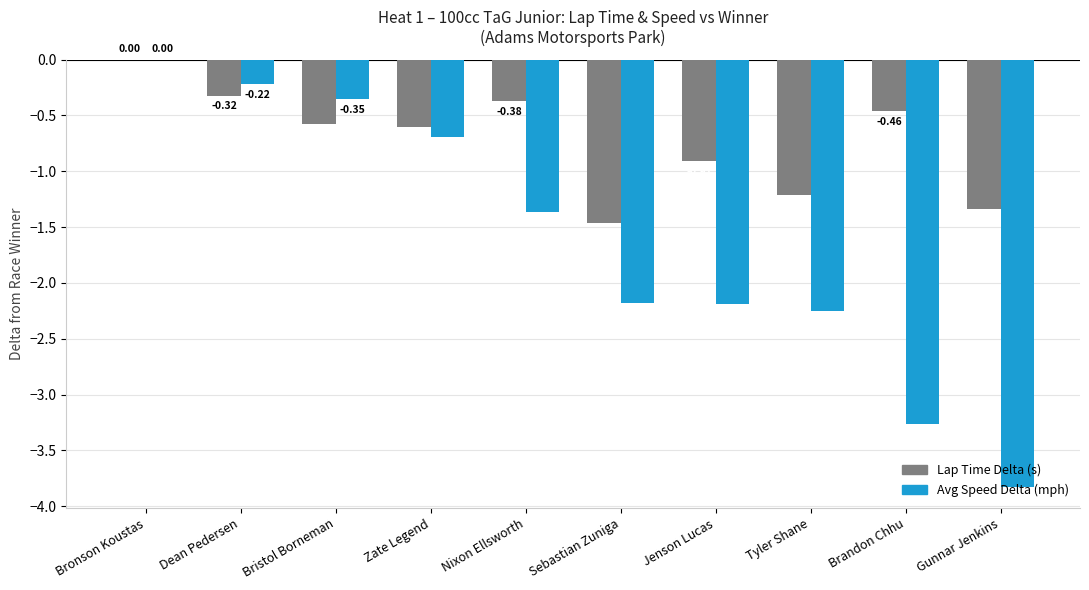

Is the value of Lap Time Delta (s) at Bronson Koustas greater than the value of Avg Speed Delta (mph) at Bristol Borneman?

Yes